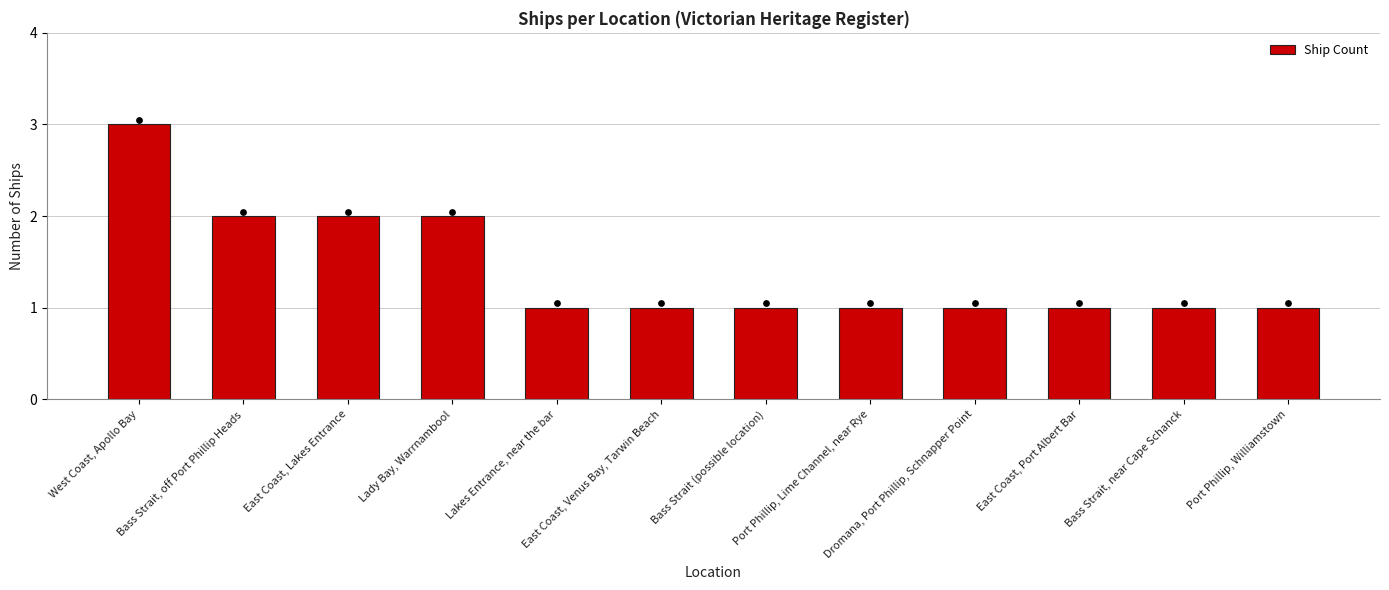

Which has a higher value, Dromana, Port Phillip, Schnapper Point or Lakes Entrance, near the bar?

Dromana, Port Phillip, Schnapper Point